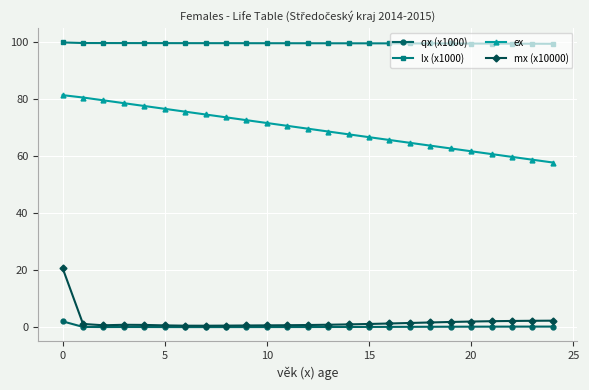

Which series has the largest range (max minus min)?

ex